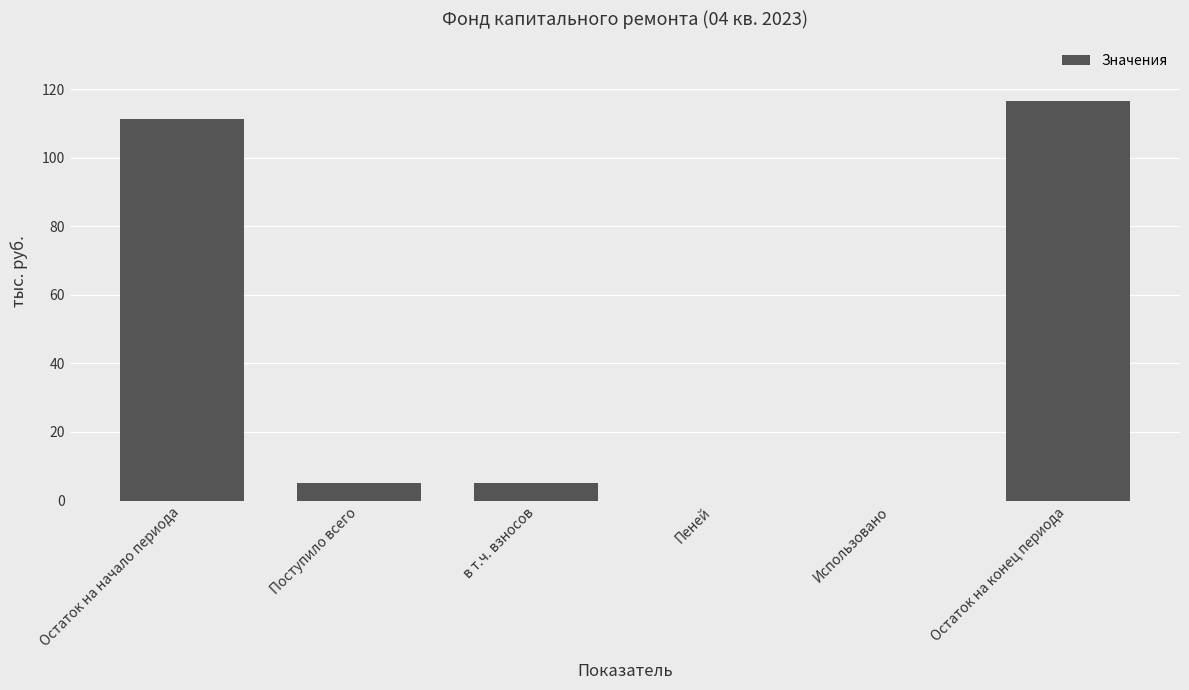

What is the sum of the values at Остаток на конец периода and Поступило всего?

121.8